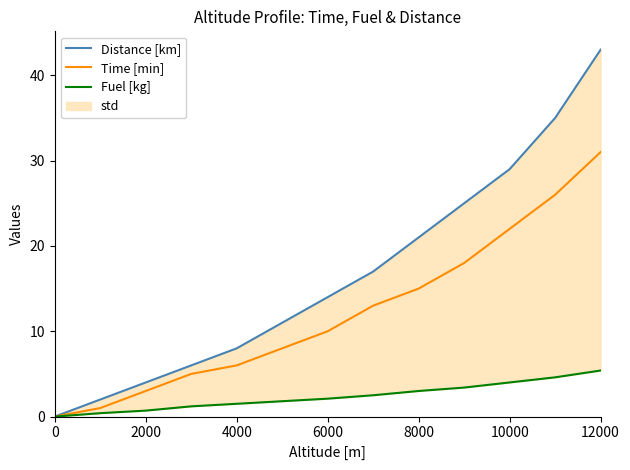

True or false: Fuel [kg] and Distance [km] intersect in this chart.

False